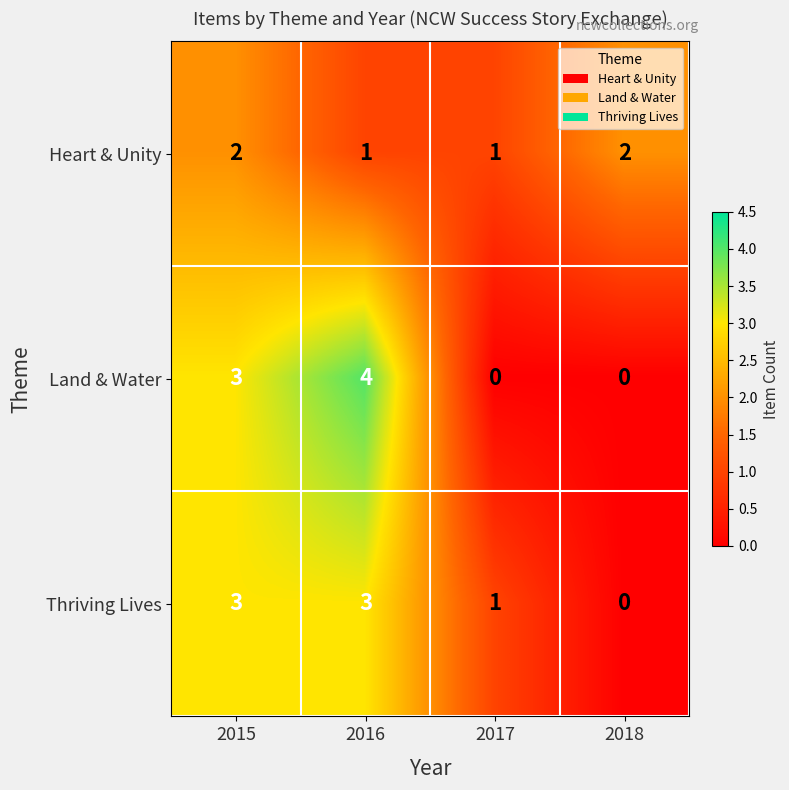

What is the sum of the Thriving Lives values at 2018 and 2015?

3